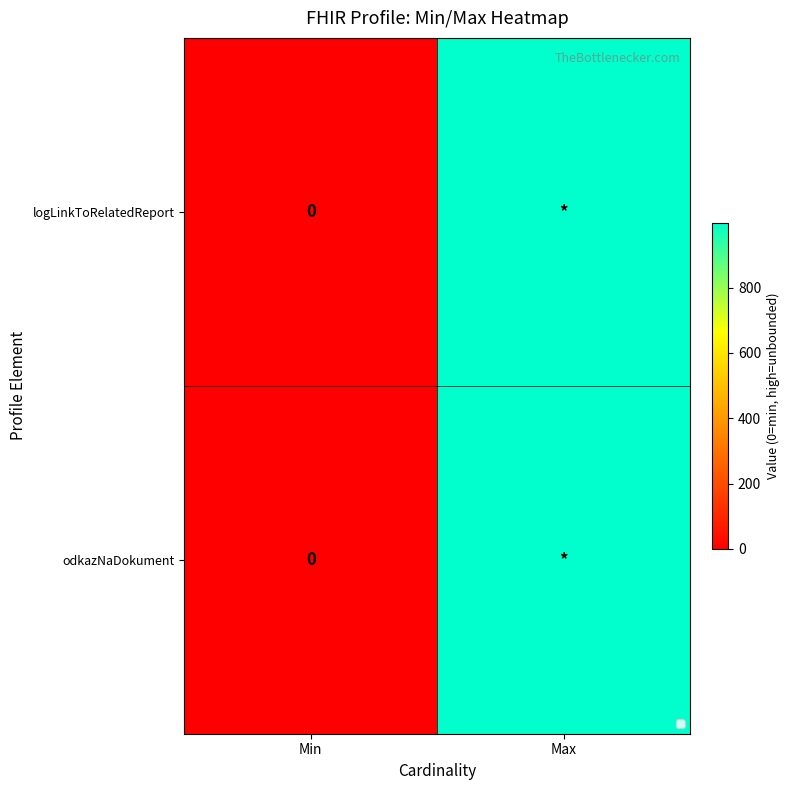

What is the highest value of the logLinkToRelatedReport series?

999